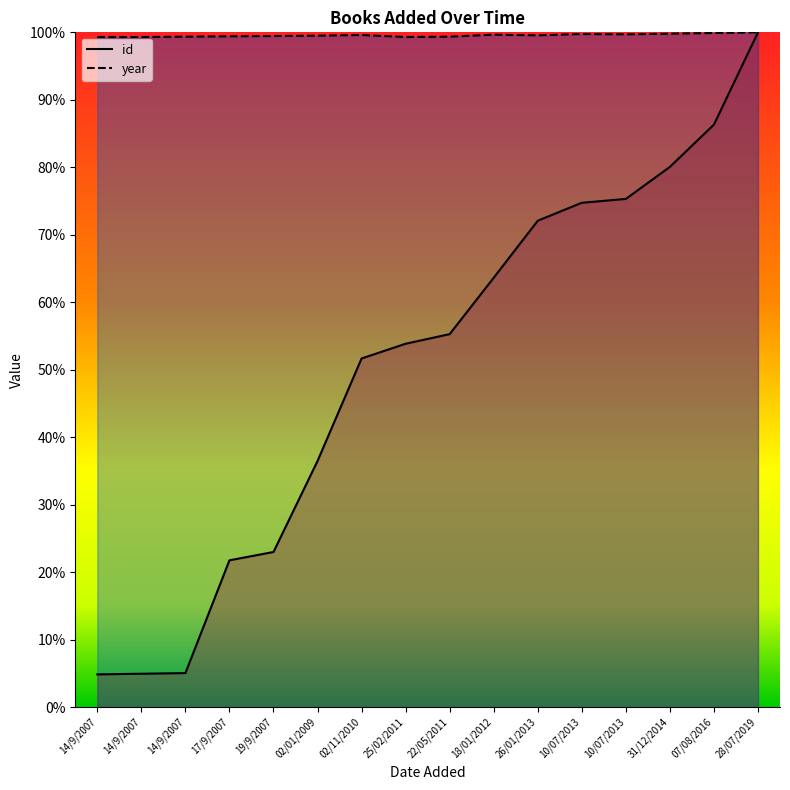

What is the label of the 10th point from the right?

02/11/2010